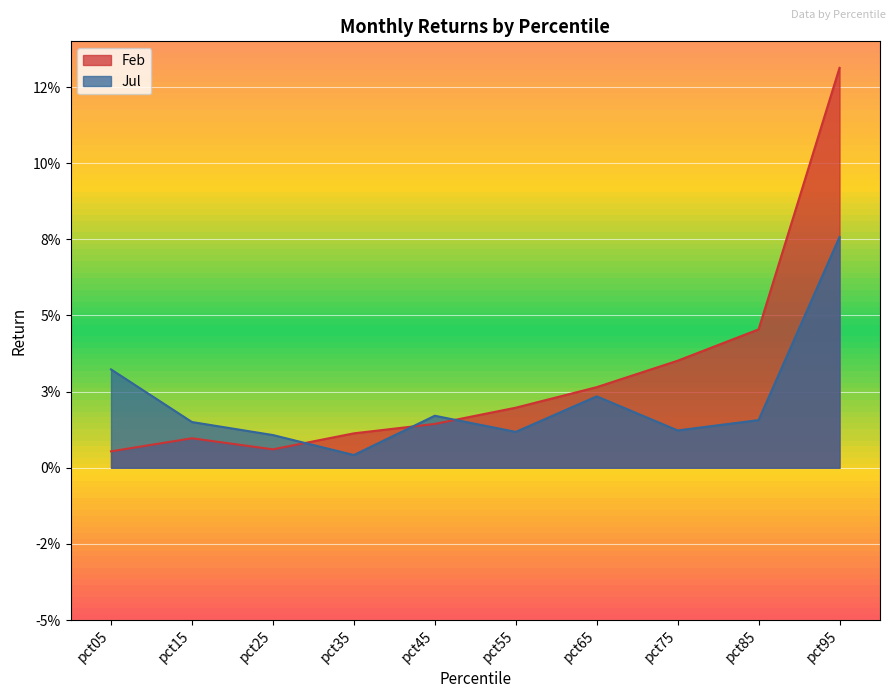

Between pct05 and pct55, which series saw the biggest shift?

Jul